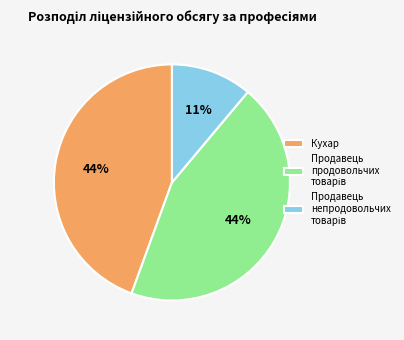

True or false: Кухар accounts for 52% of the total.

False